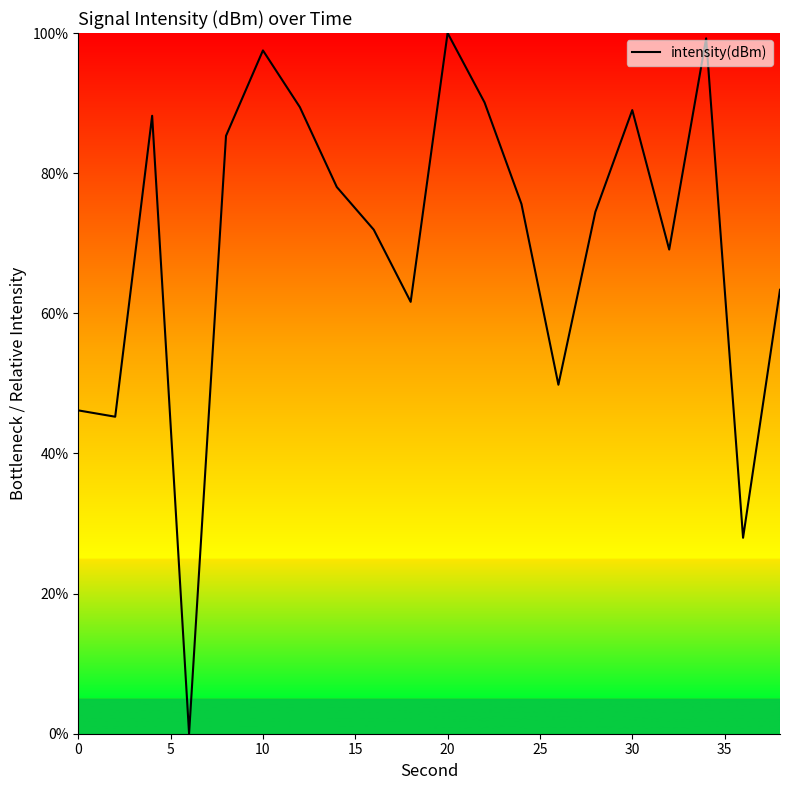

What is the difference between the maximum and minimum values?

100.0